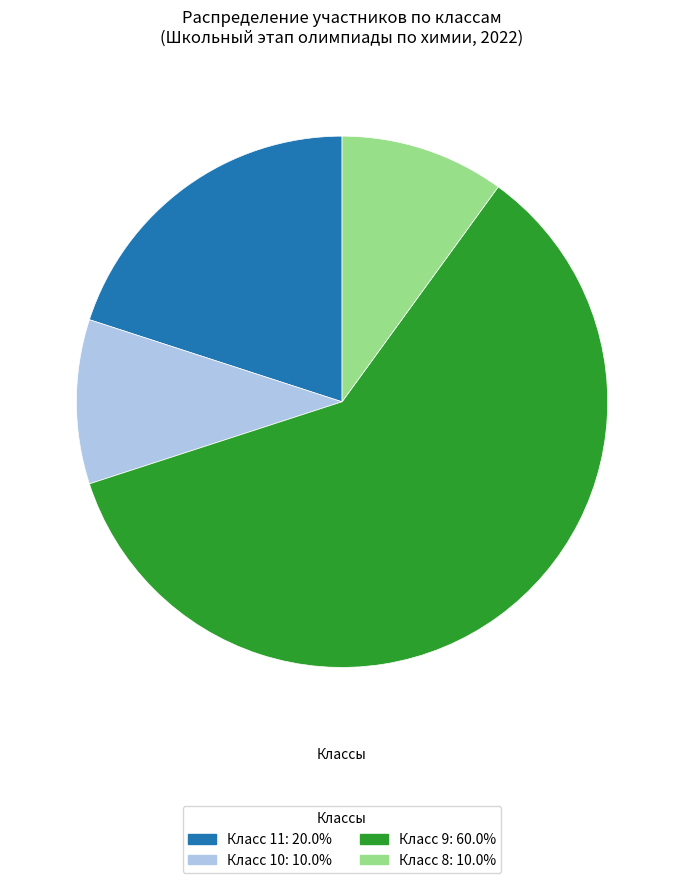

Does Класс 9: 60.0% account for over 50% of the chart?

Yes